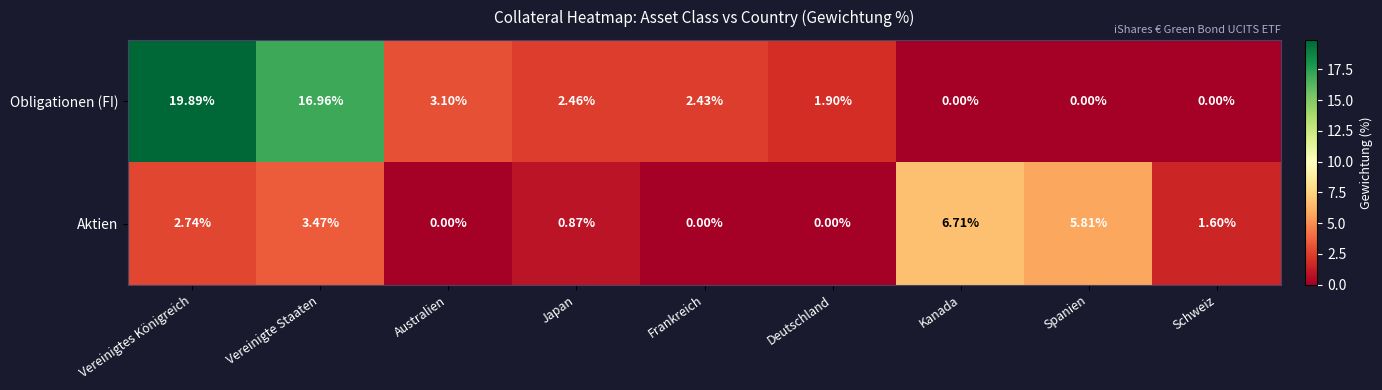

At which category is the sum across all series the highest?

Vereinigtes Königreich